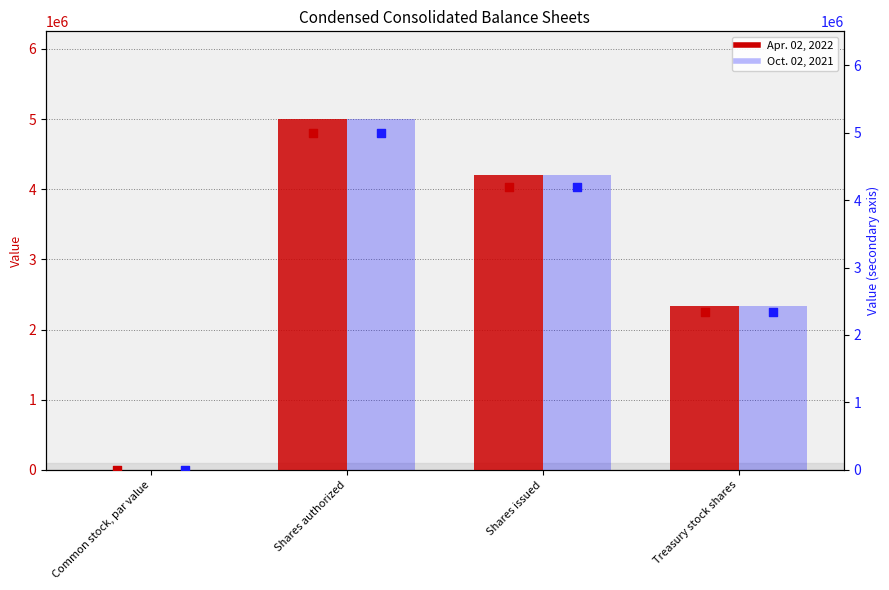

At which category is the sum across all series the highest?

Shares authorized